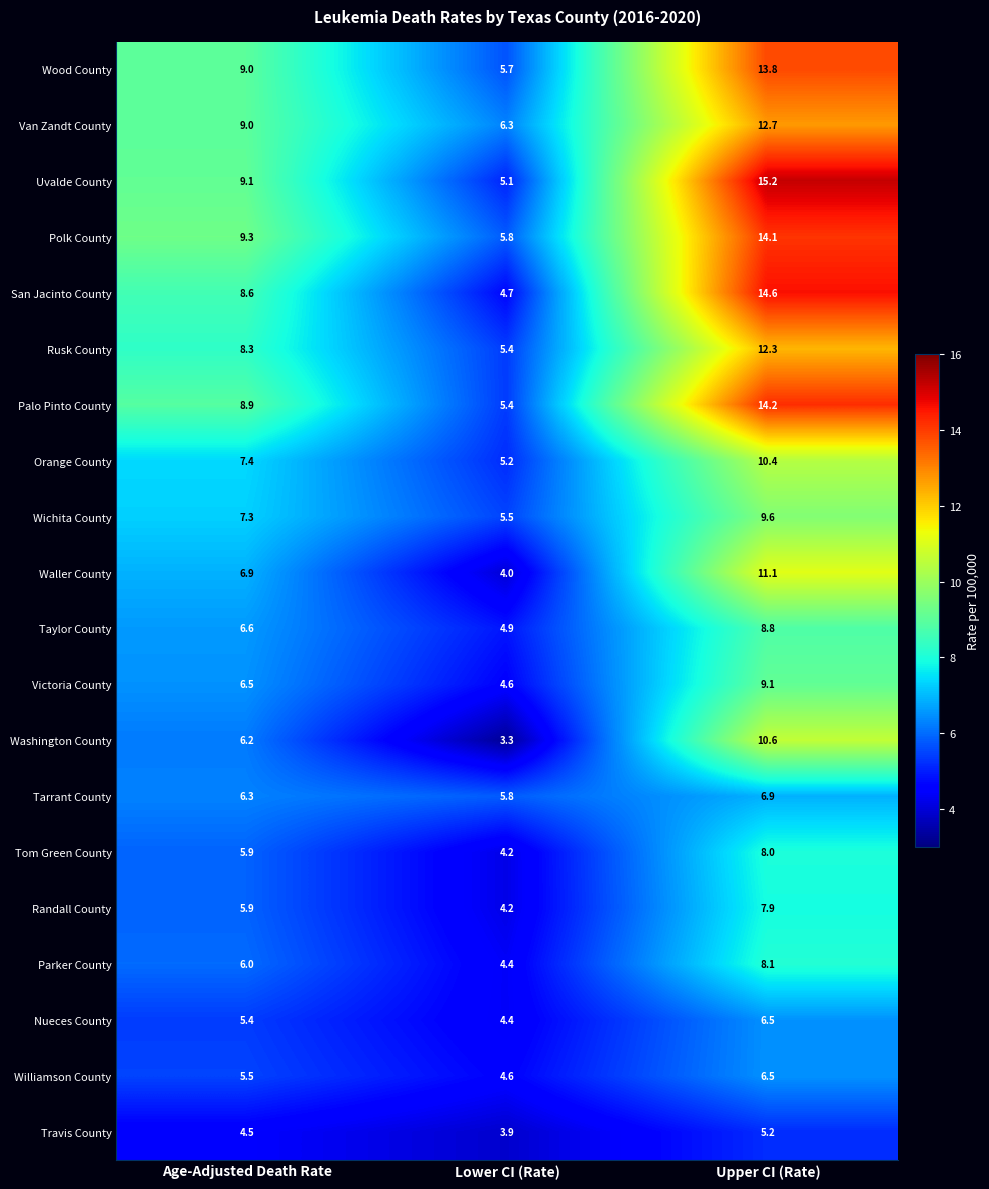

What is the sum of all Uvalde County values?

29.4